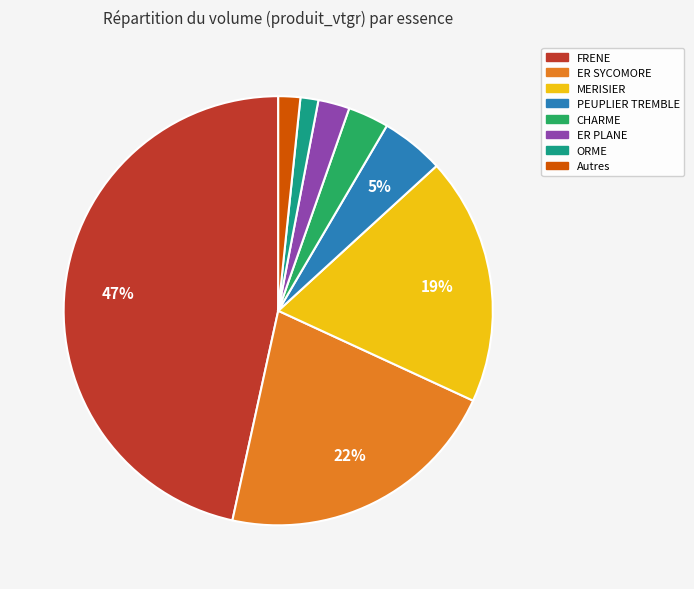

To the nearest percent, what is the average slice percentage?

12%